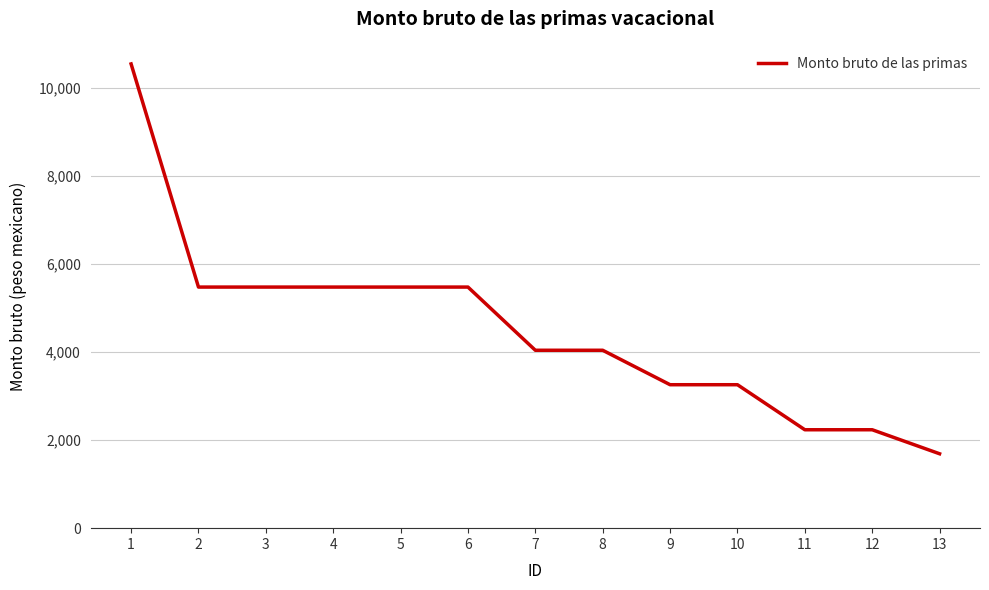

What is the sum of all values?

58631.7